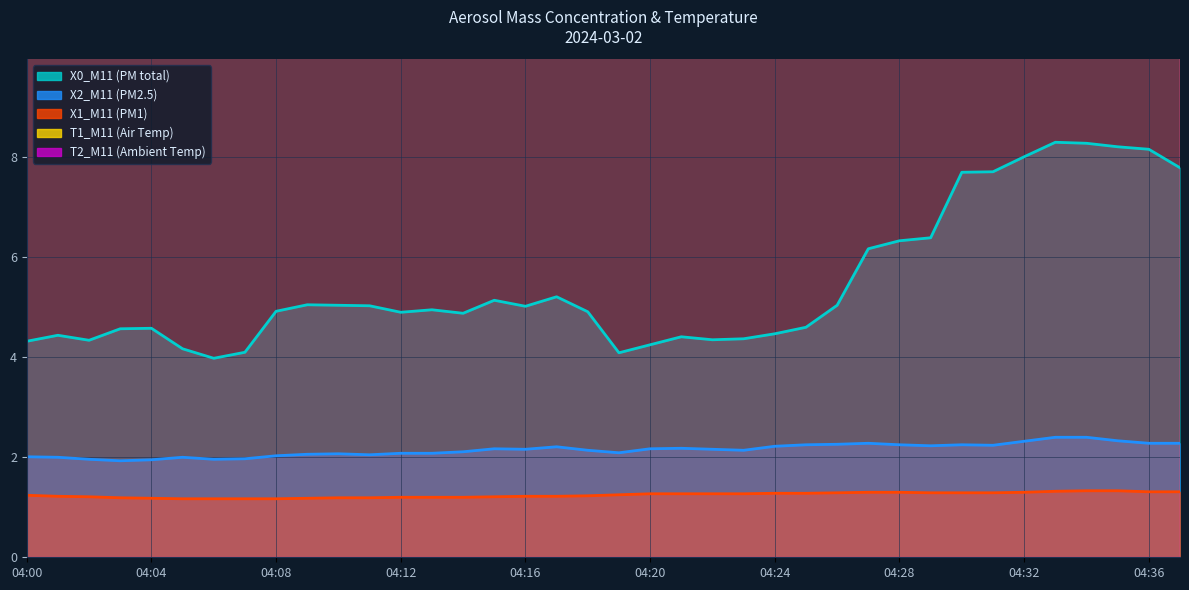

The value of X2_M11 (PM2.5) at 04:30 is 2.2. True or false?

True